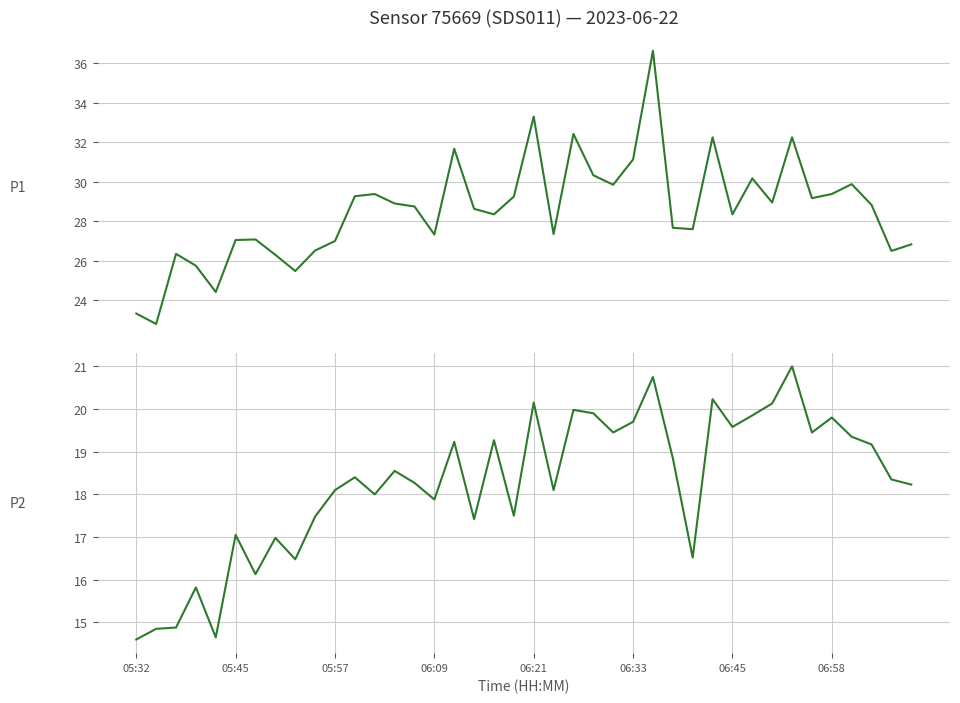

Read the P2 value at 33.

21.0